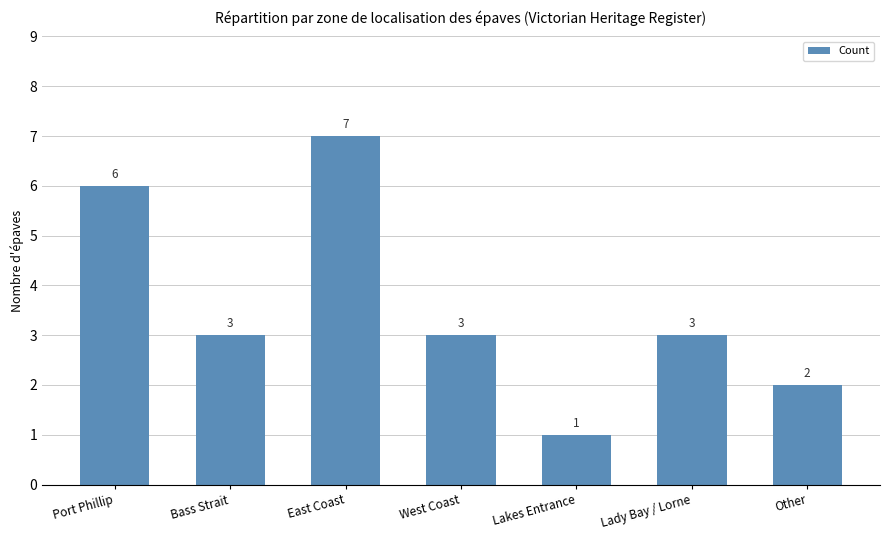

What is the label of the 3rd bar from the right?

Lakes Entrance